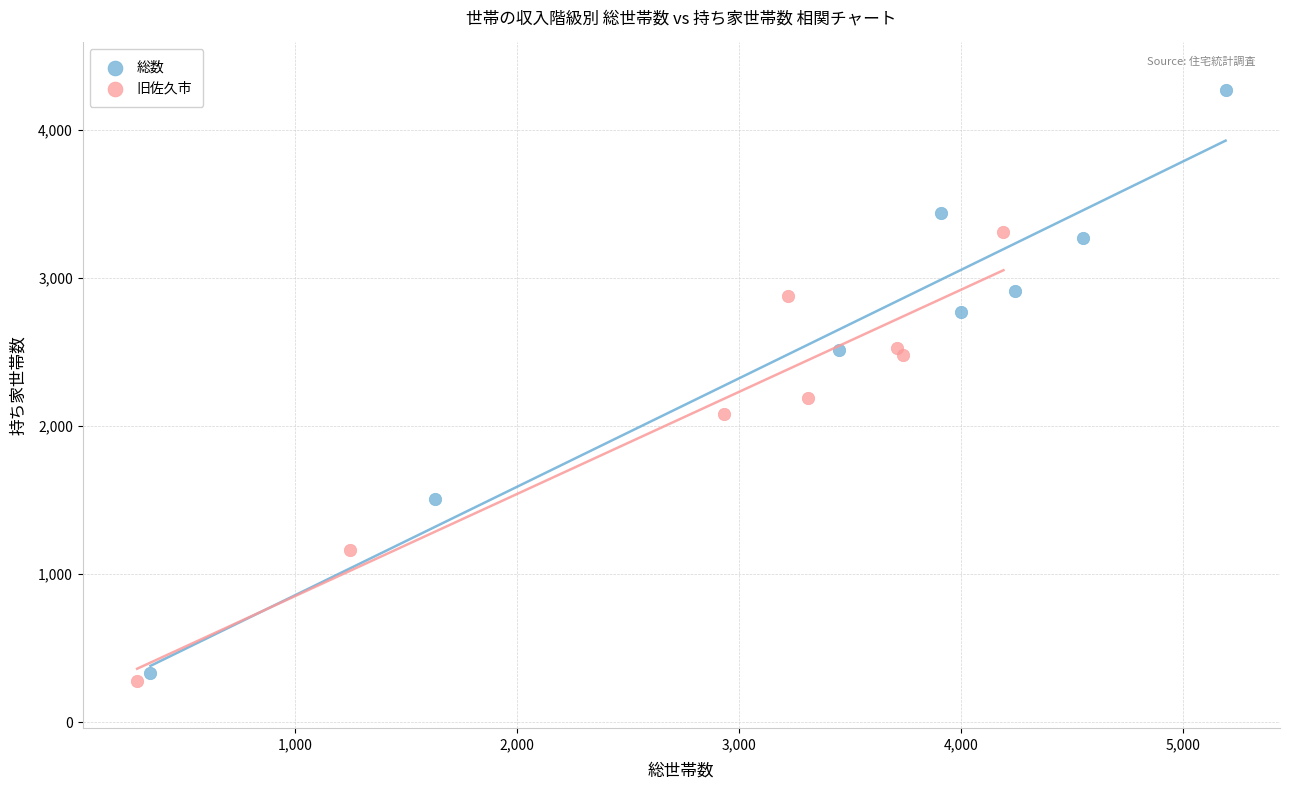

Which series has the largest Y range (max minus min)?

総数